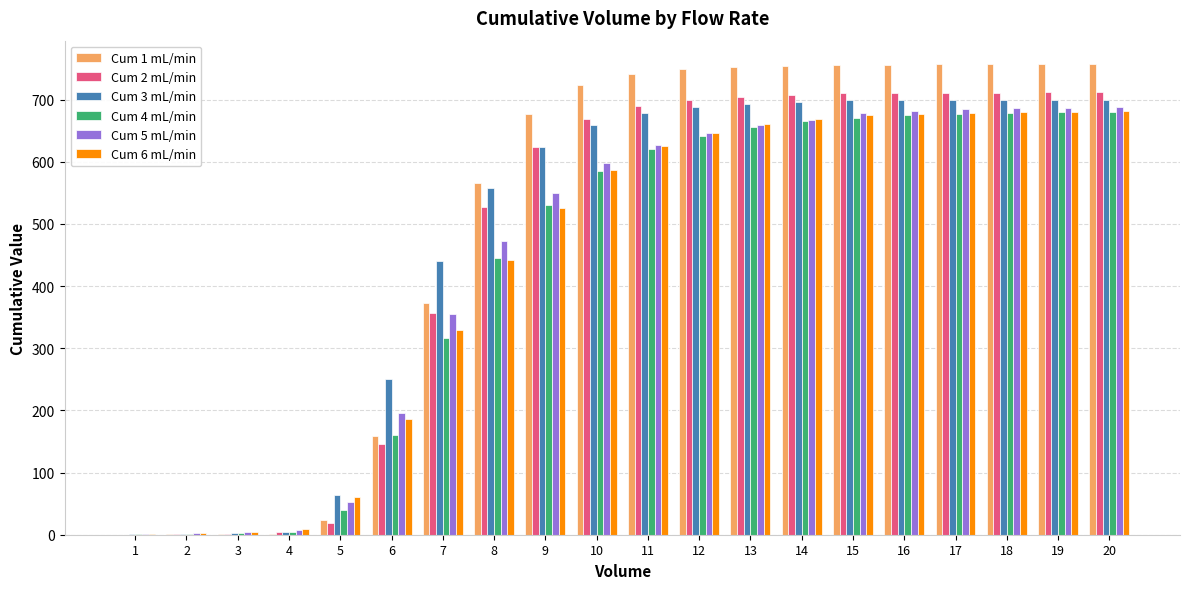

Which series changed the most between 12 and 18?

Cum 5 mL/min